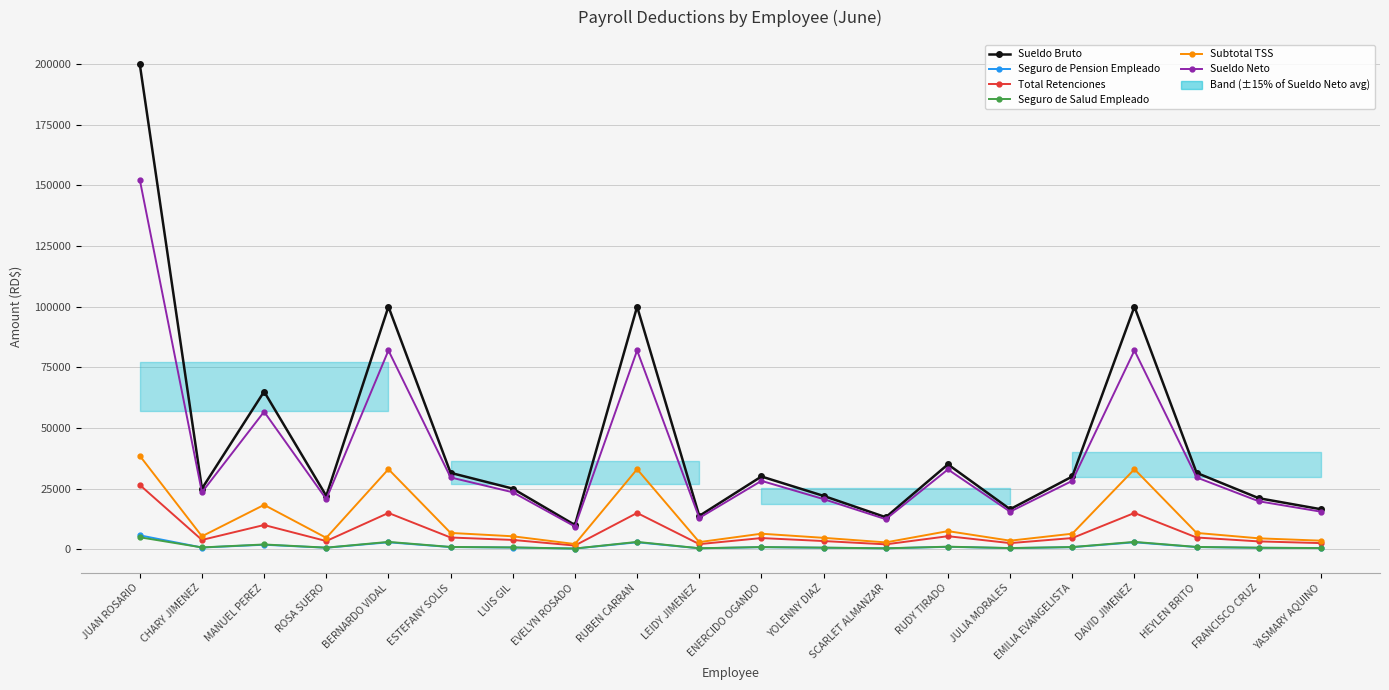

What is the smallest value displayed?

287.0